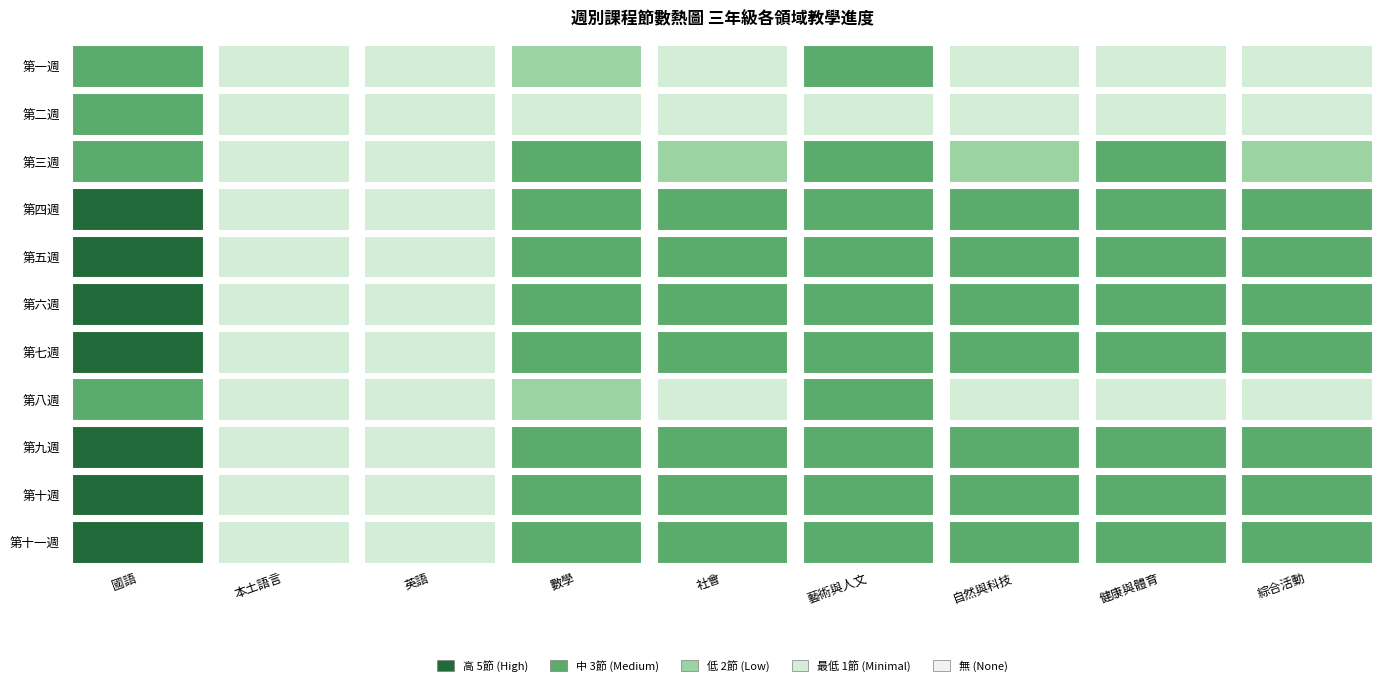

Between 1 and 8, which series saw the biggest shift?

第四週